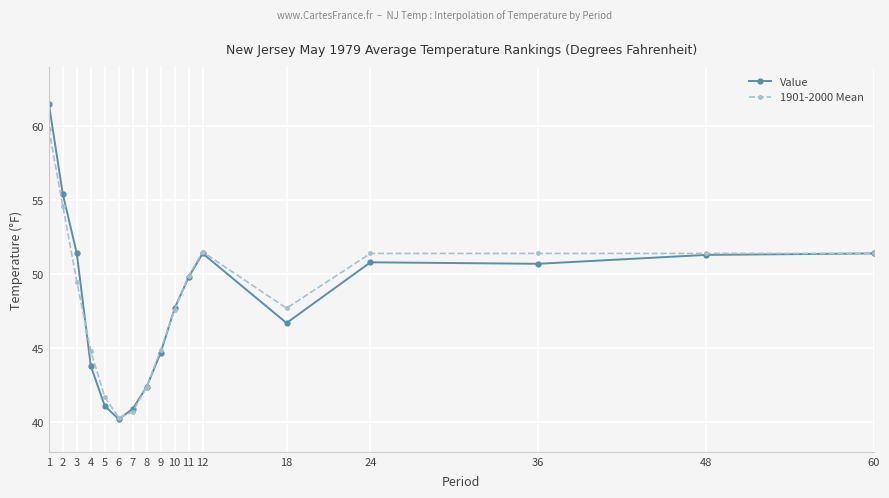

List the series in order of their peak value, highest first.

Value, 1901-2000 Mean